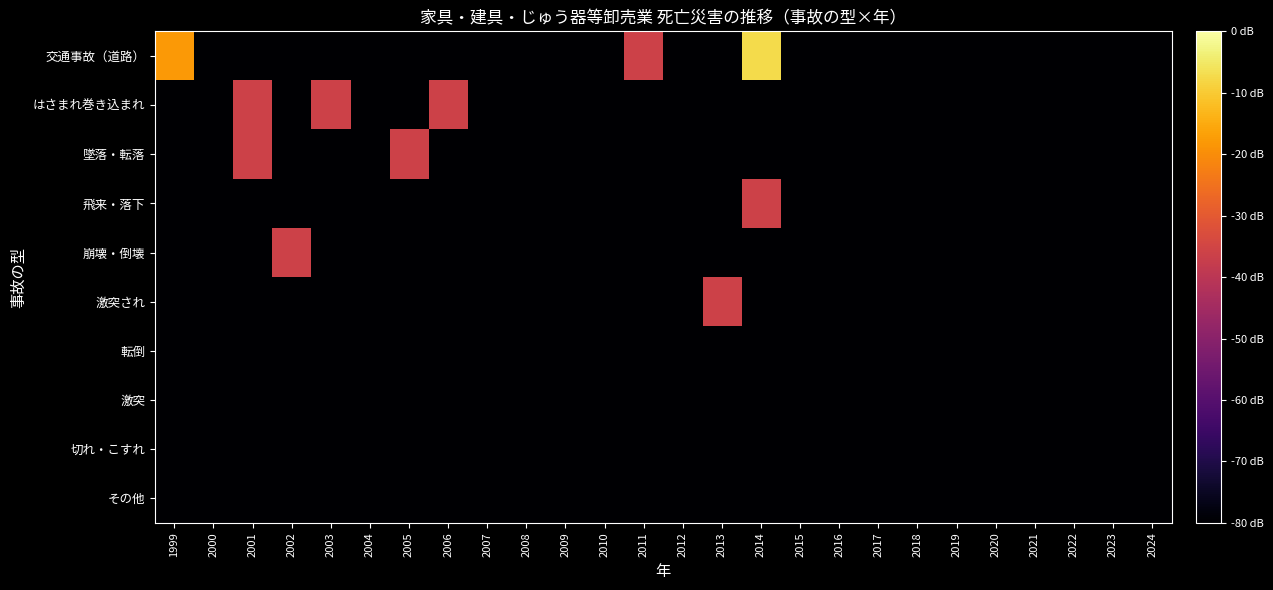

Count the number of categories in the chart.

26